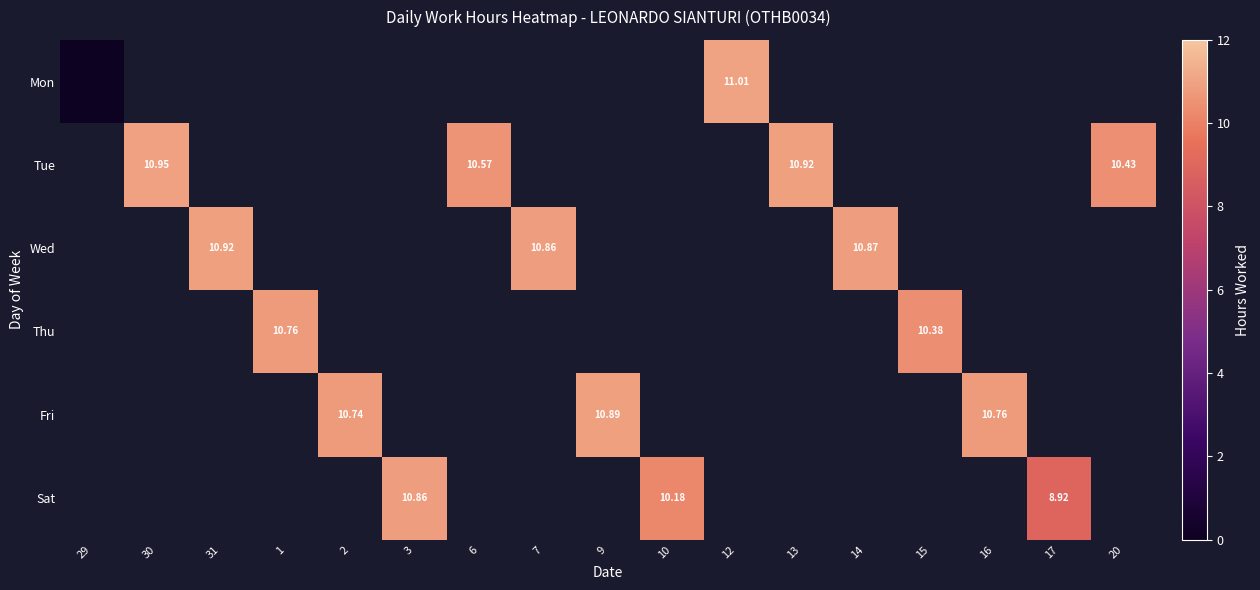

Which series has the largest range (max minus min)?

Mon